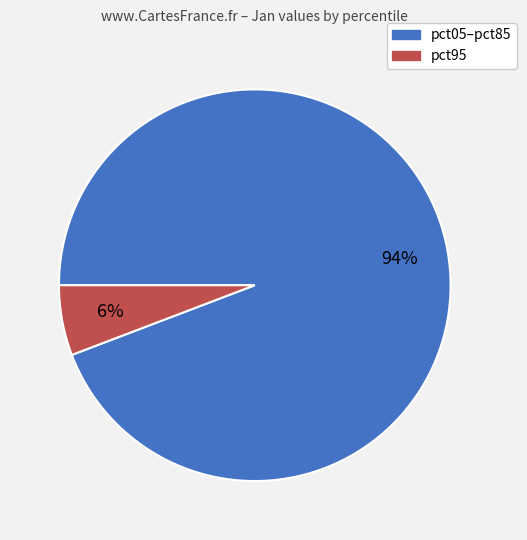

Does any single category account for the majority?

Yes